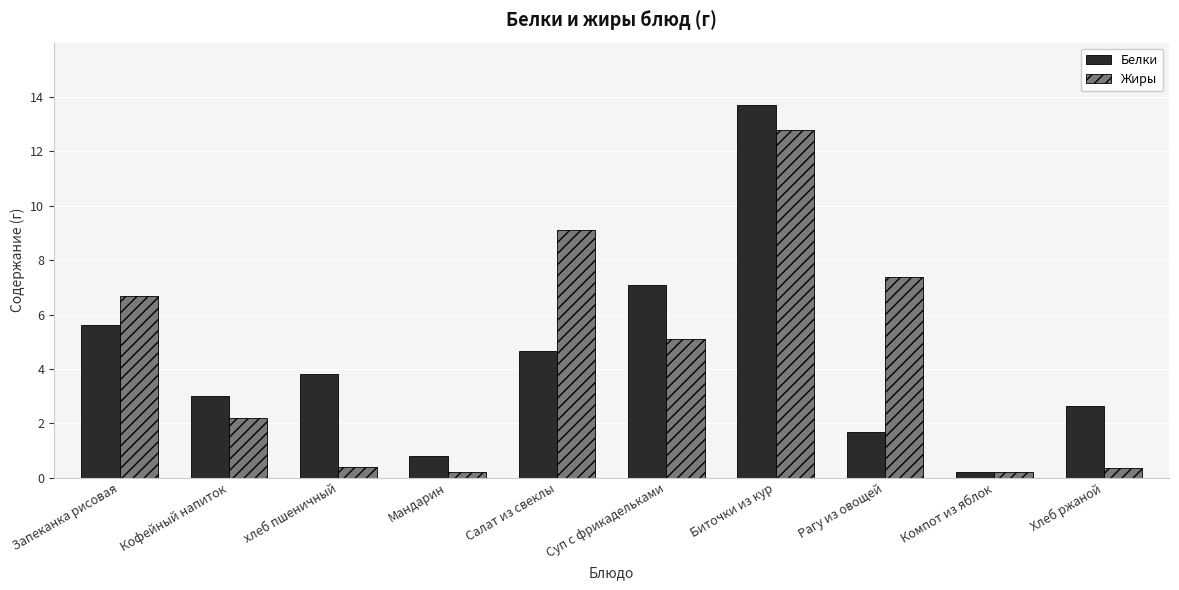

How many groups of bars are there?

10